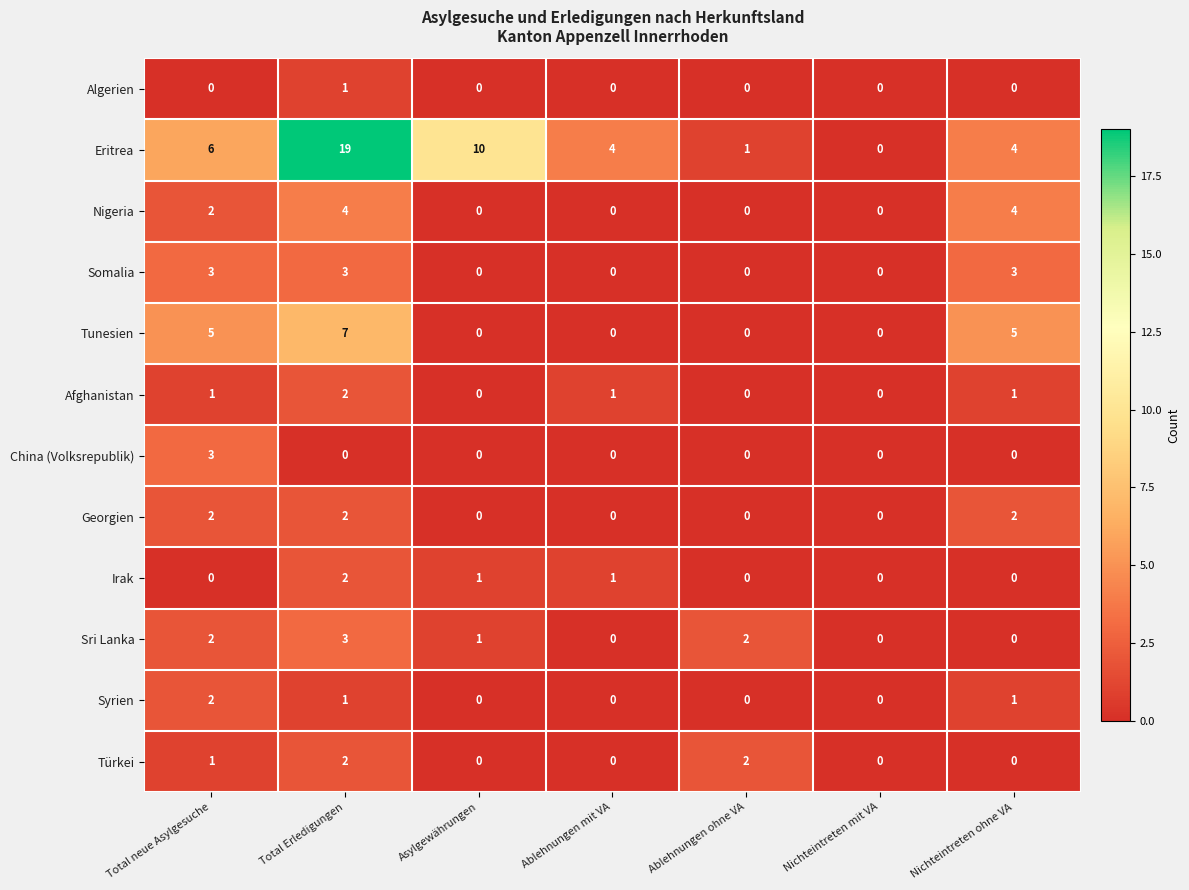

What is the greatest value displayed?

19